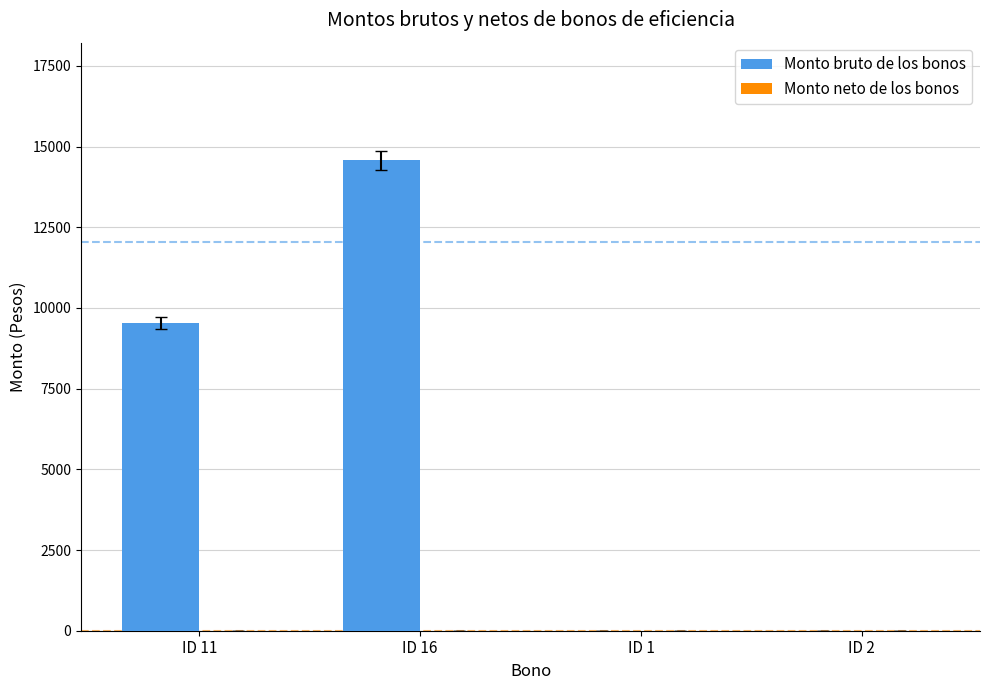

At which label is the value closest to 7287?

ID 11